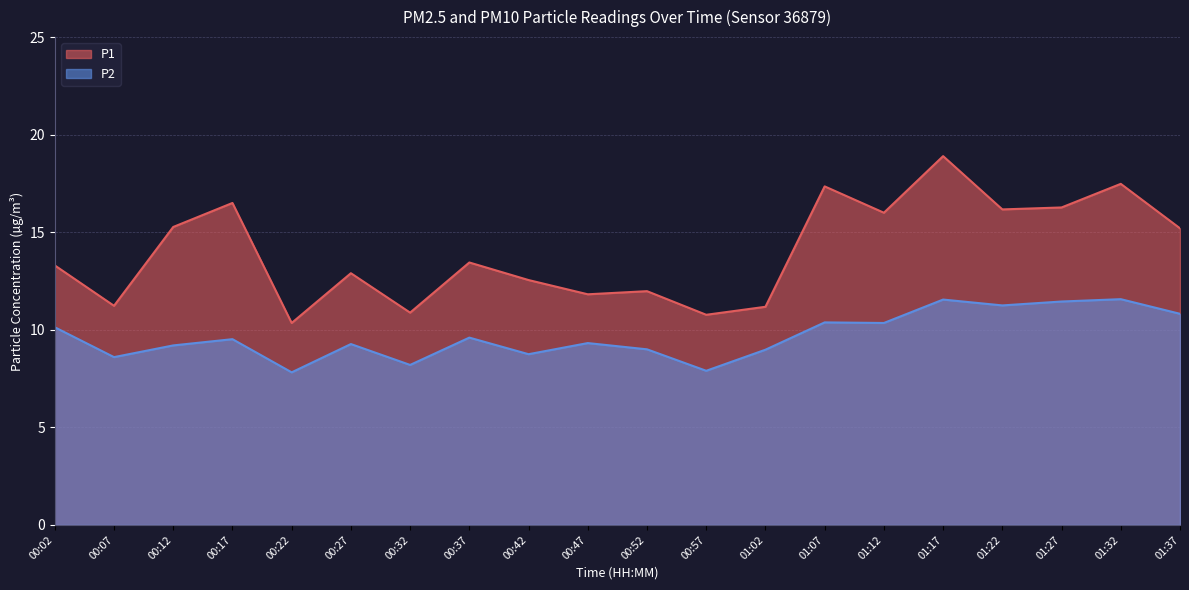

Does the chart have visible grid lines?

Yes